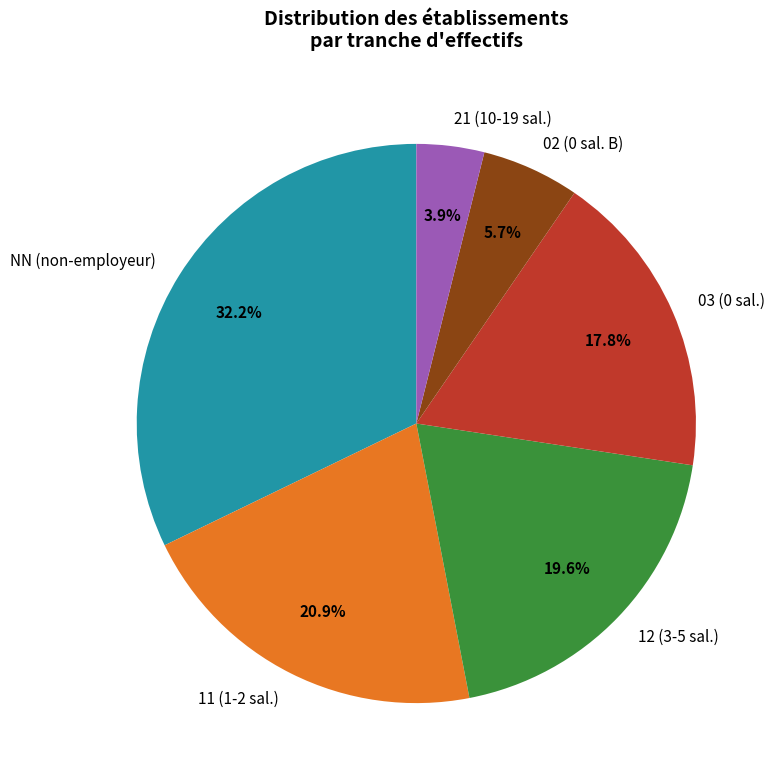

Between 11 (1-2 sal.) and 02 (0 sal. B), which is larger?

11 (1-2 sal.)